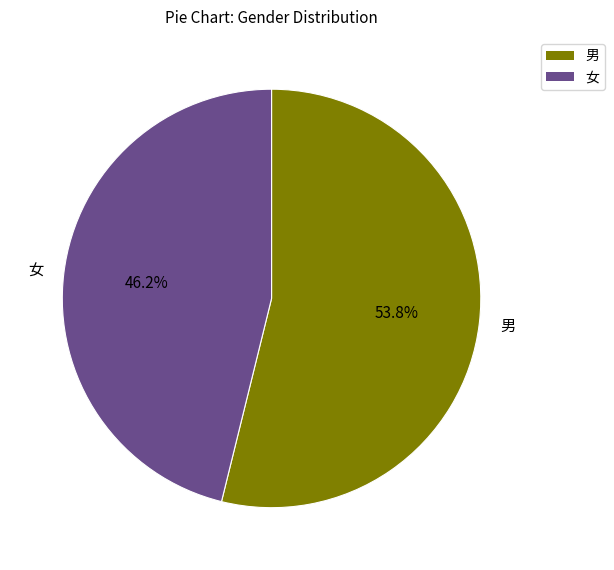

The 男 slice represents 48% of the pie. True or false?

False